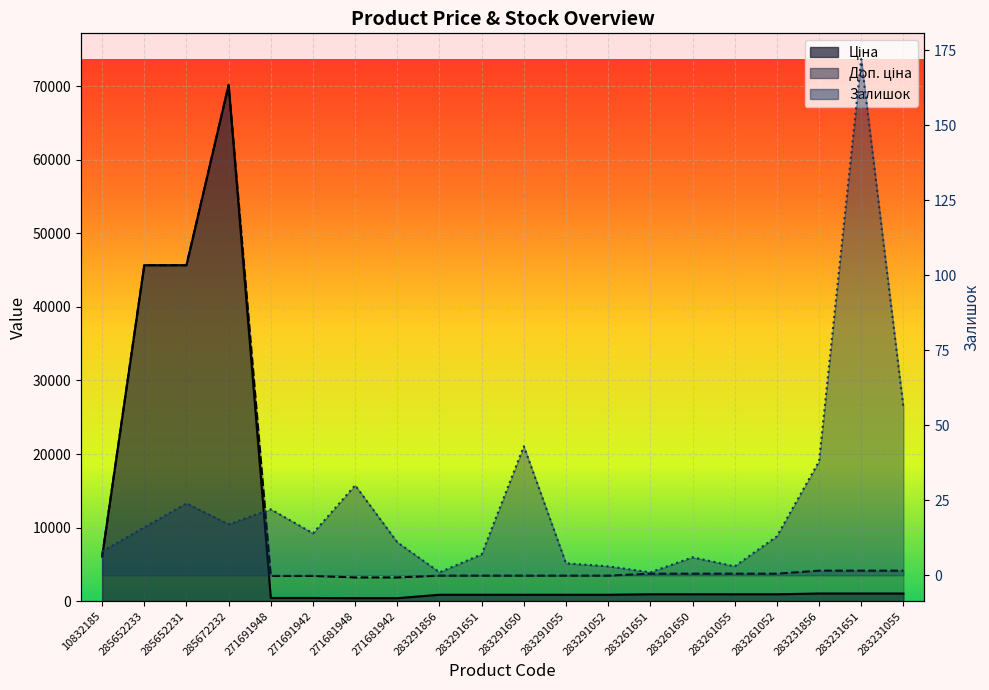

Which has a higher value, 283261650 or 283291055?

283261650